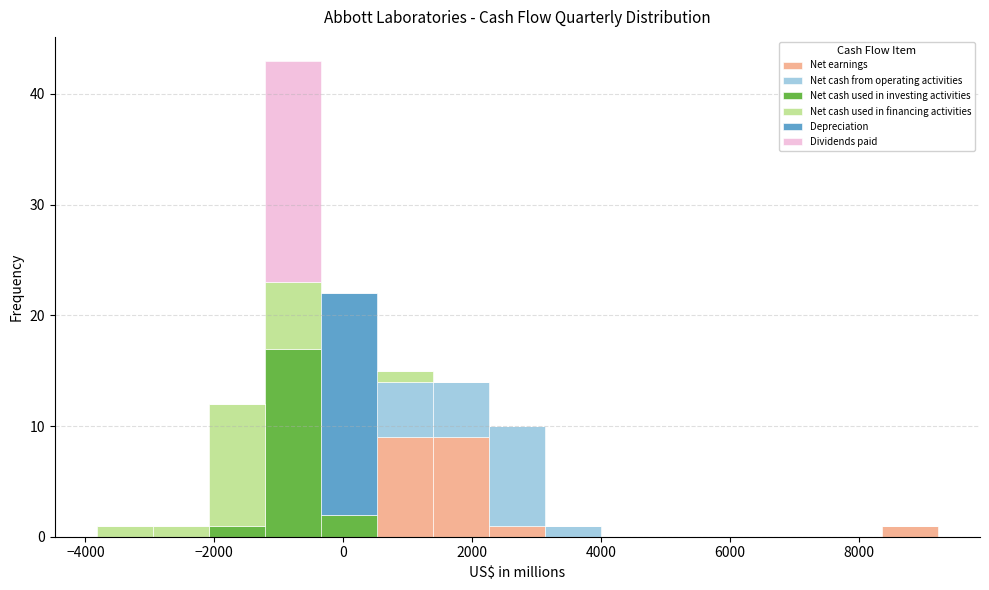

What is the total height of the stacked bar covering 2200 to 3200 on the x-axis? Neither the bar edges nor the heights are printed on the chart, so give them approximately, as read against the axes.

10